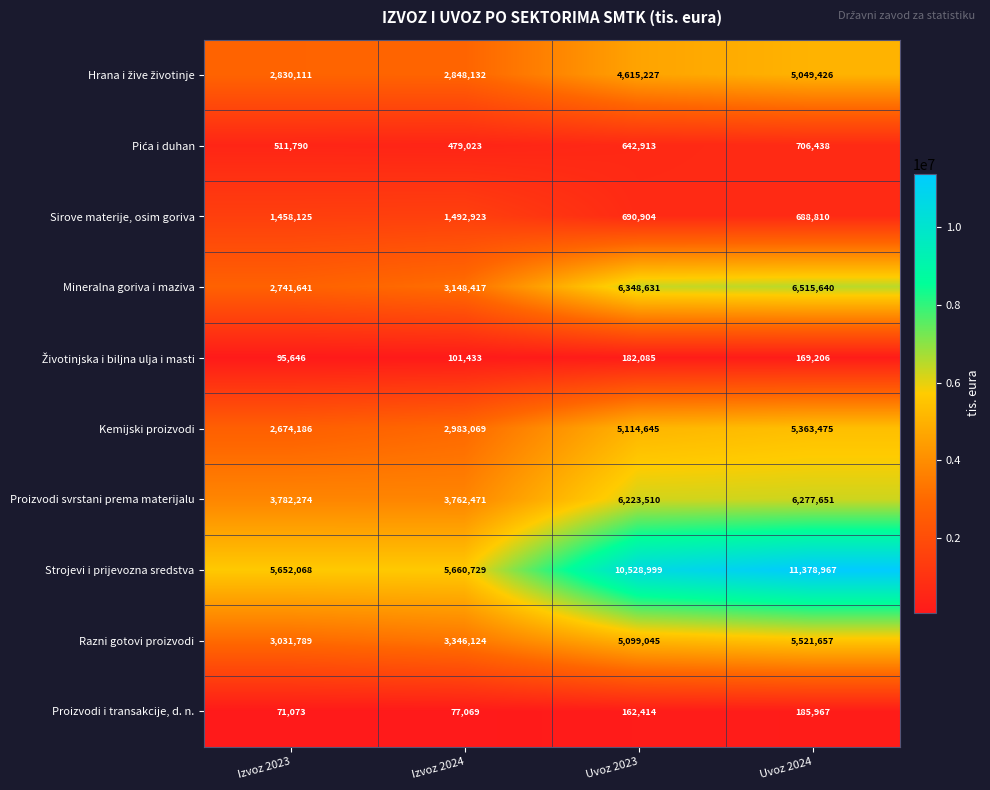

True or false: Razni gotovi proizvodi has a value of 5099045 at Uvoz 2023.

True